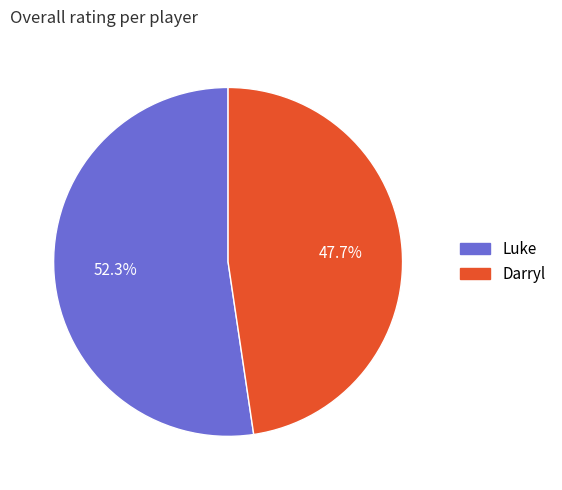

Does Darryl represent more than half of the total?

No